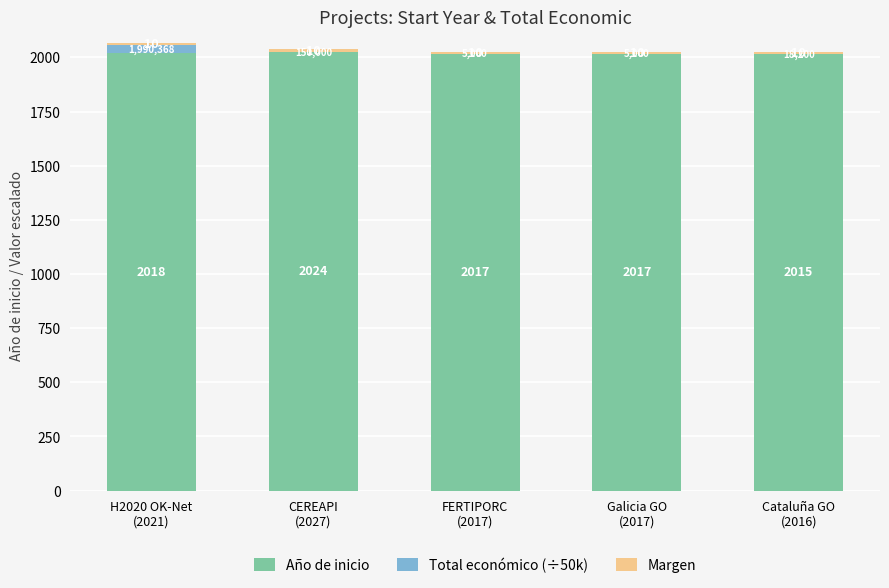

What is the maximum value for Año de inicio?

2024.0